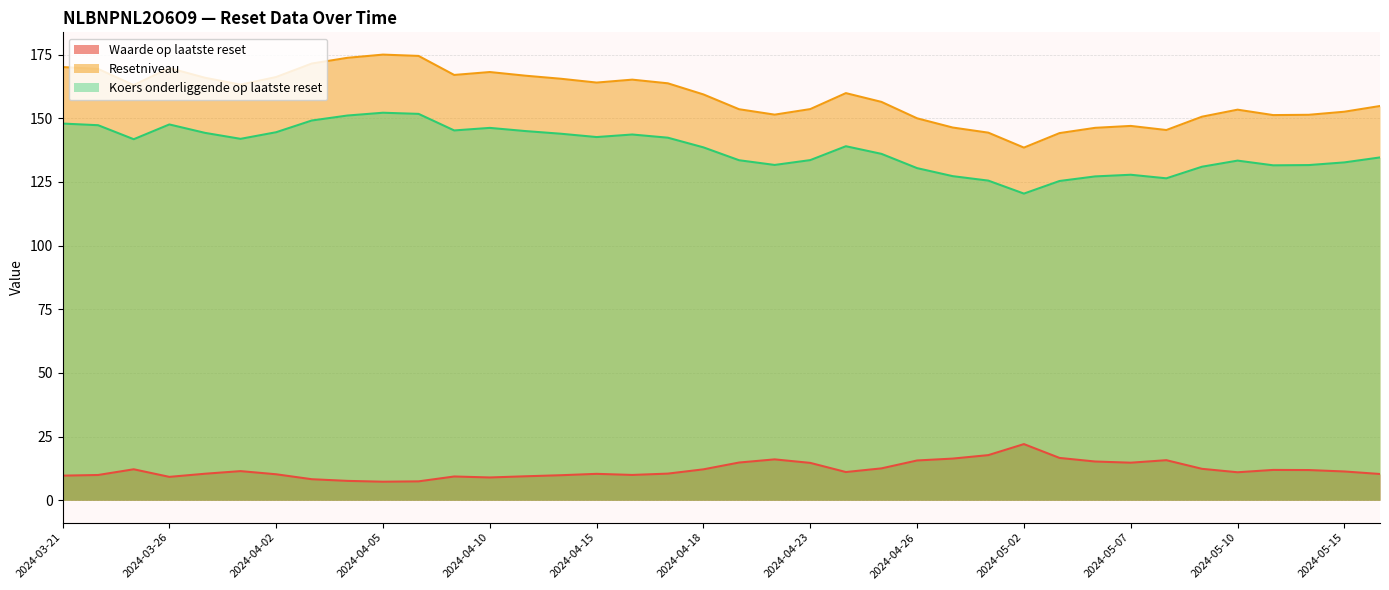

Is it true that Koers onderliggende op laatste reset equals 145.2 at 2024-04-09?

True